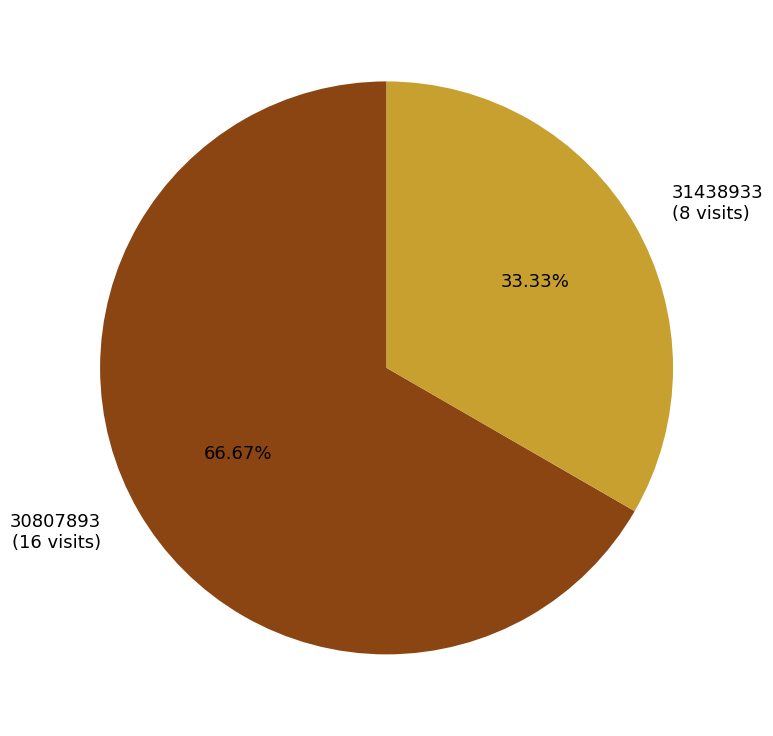

Does 30807893 account for over 50% of the chart?

Yes